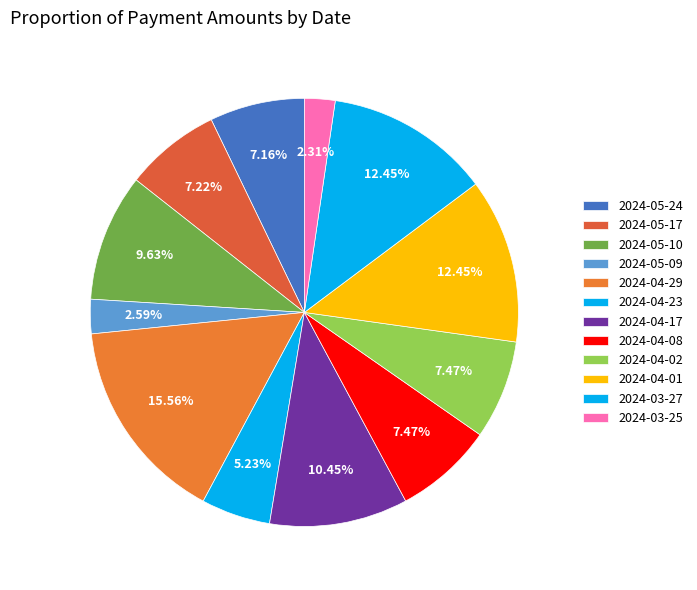

How many slices are in this pie chart?

12